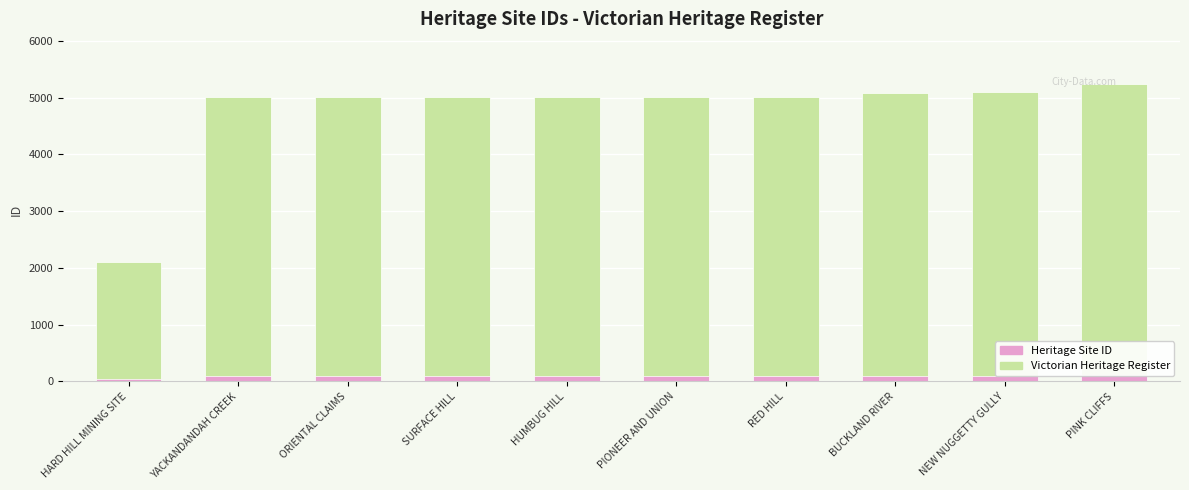

Is the value of Heritage Site ID at SURFACE HILL greater than the value of Victorian Heritage Register at YACKANDANDAH CREEK?

No